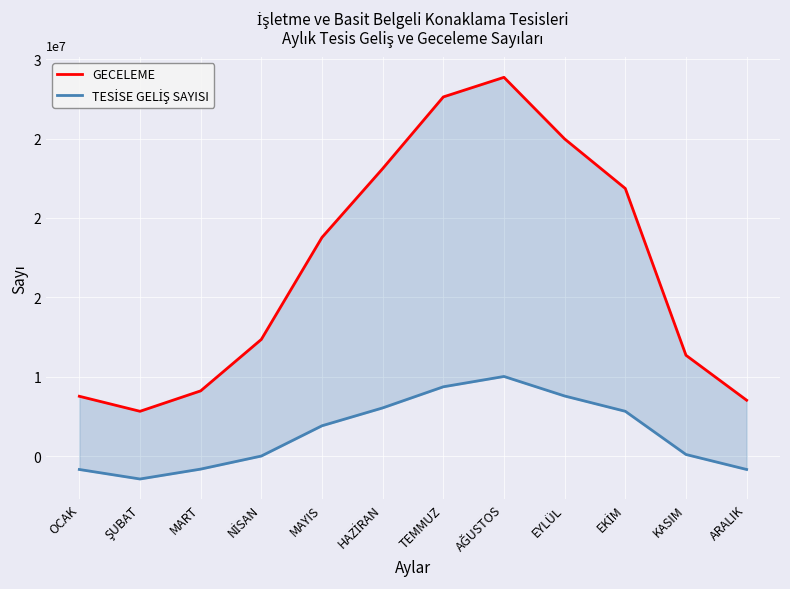

What is the label of the 4th point from the left?

NİSAN